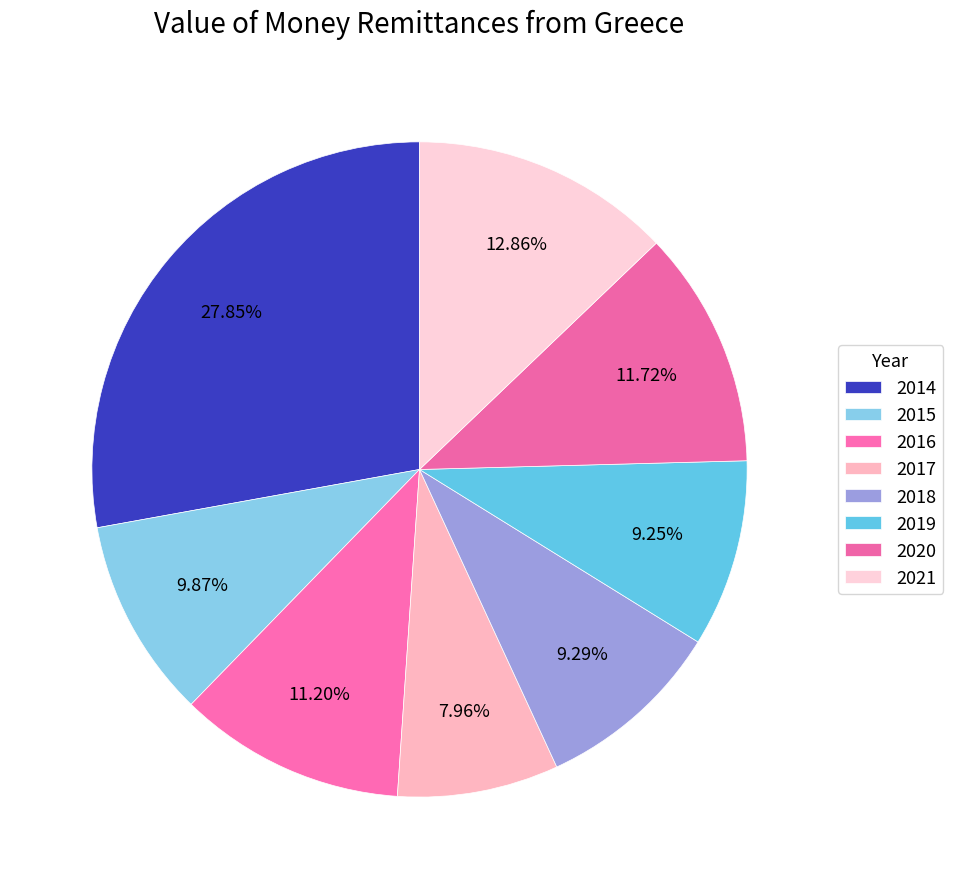

How many segments does this pie chart have?

8